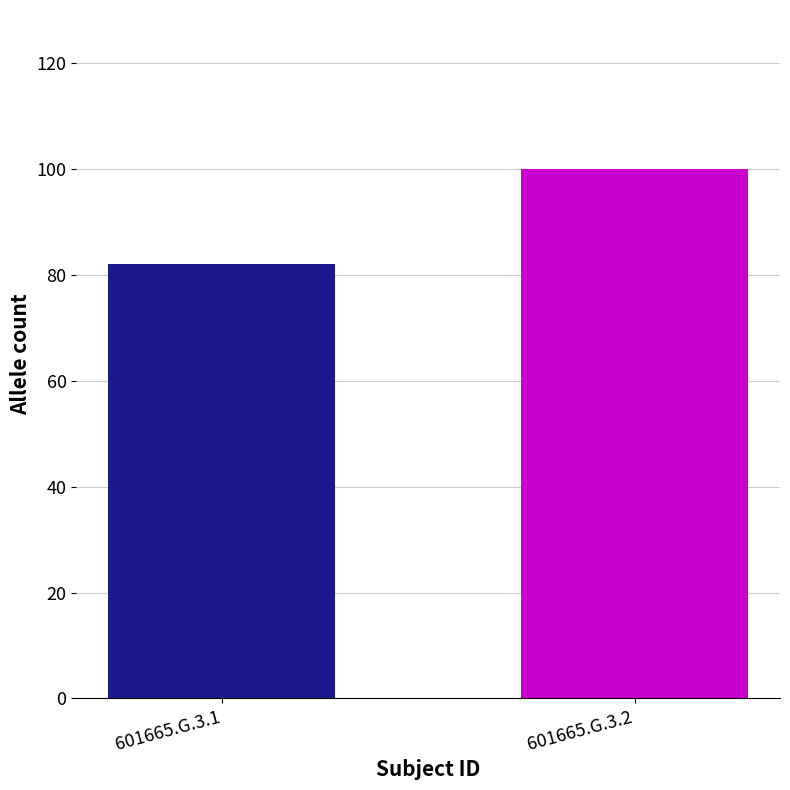

The value at 601665.G.3.2 is 66. True or false?

False